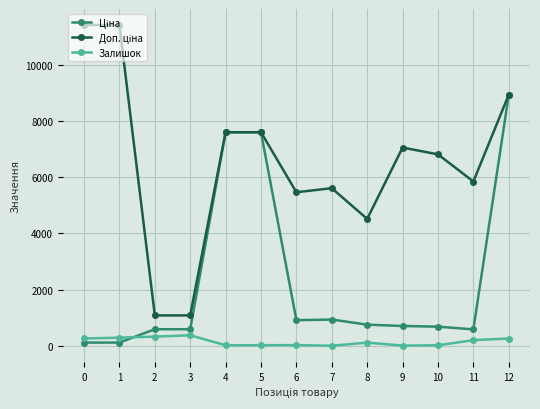

What is the difference between the maximum and minimum values in the Залишок series?

372.0